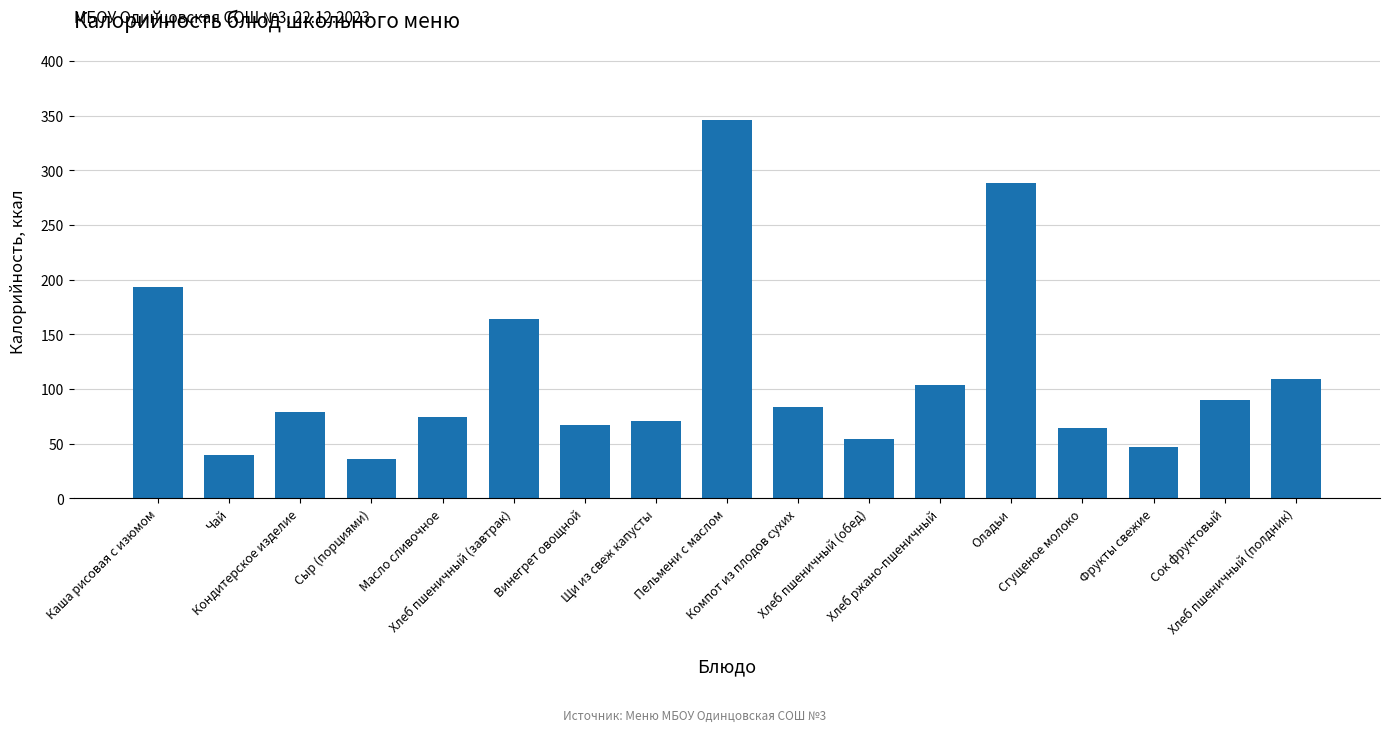

What is the value of the 16th bar from the left?

90.0